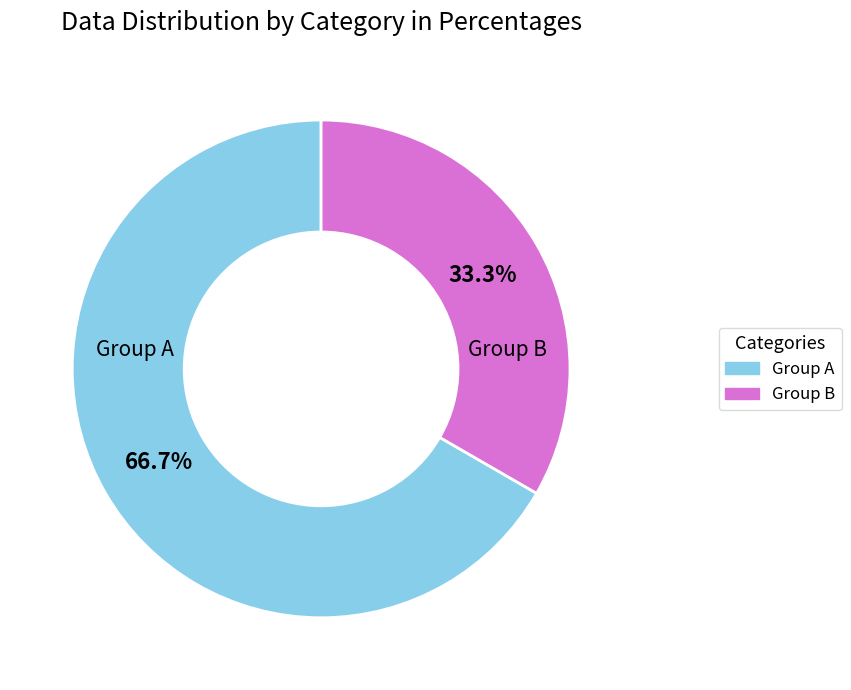

Does any single category account for the majority?

Yes